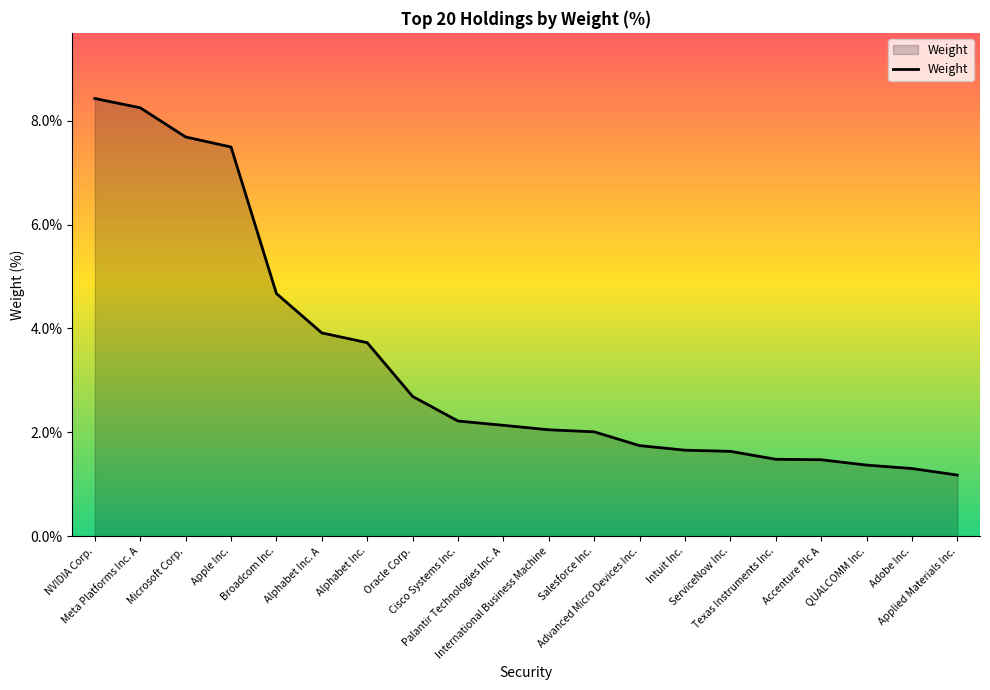

What is the greatest value displayed?

8.4